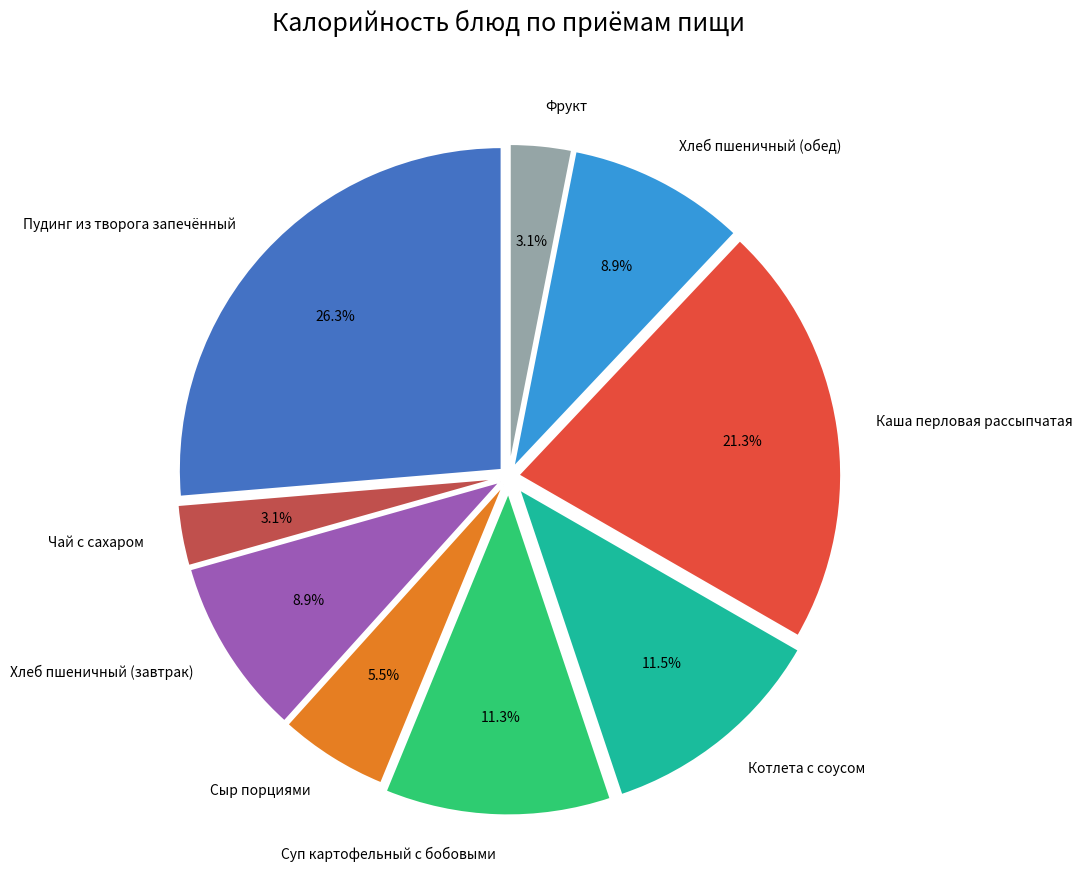

To the nearest percent, what is the average slice percentage?

11%